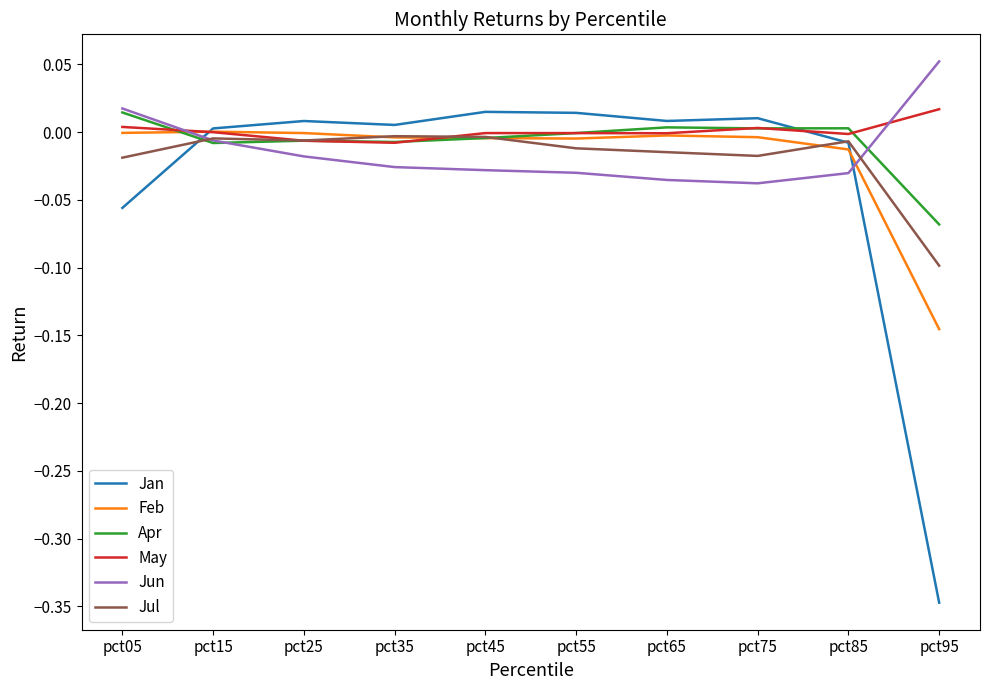

True or false: Jan has more than 0 interior local peaks.

True